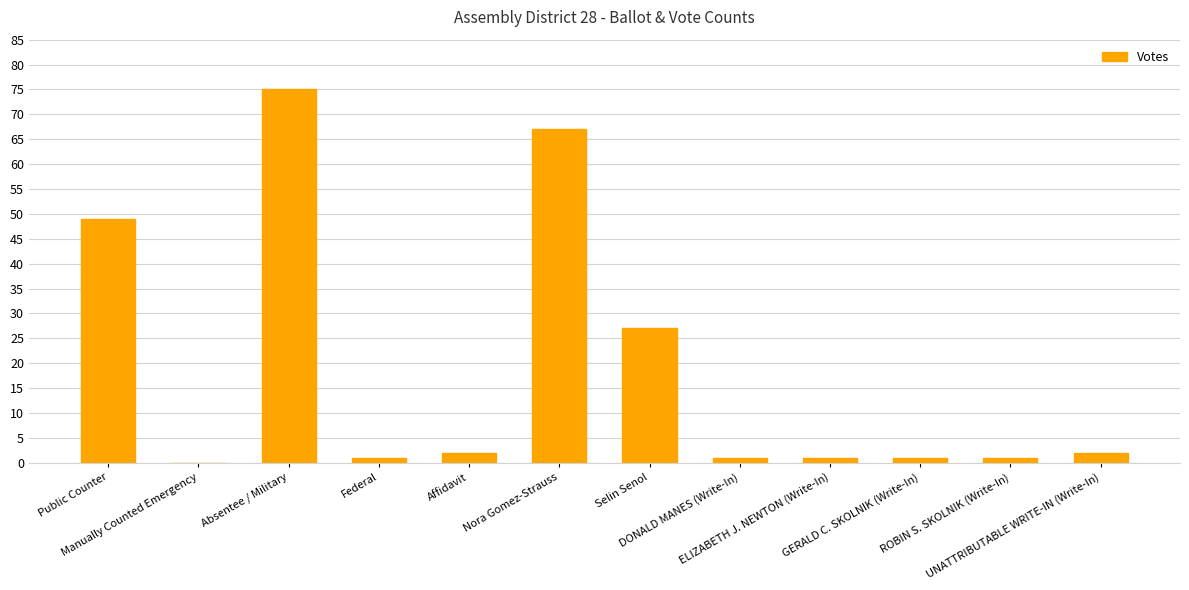

What is the greatest value displayed?

75